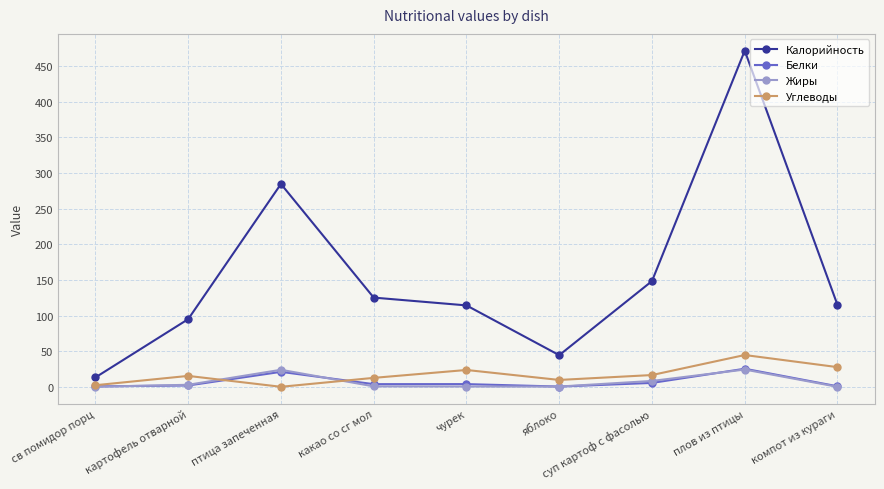

Which series ends up on top after the final intersection of Углеводы and Белки?

Углеводы